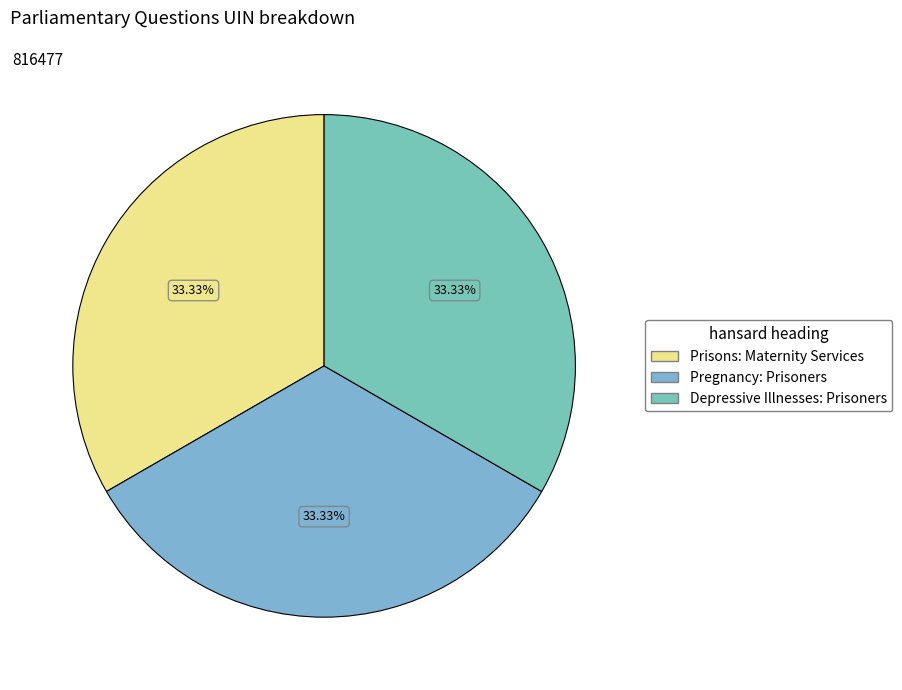

What percentage is the Prisons: Maternity Services slice, to the nearest percent?

33%